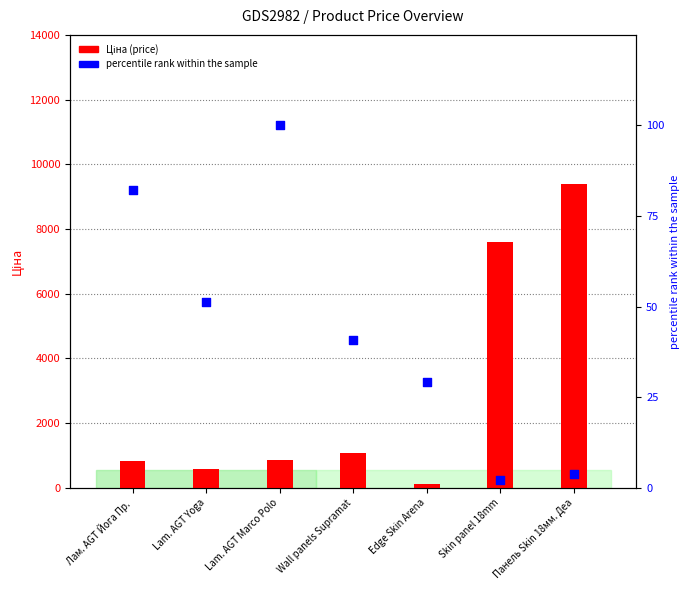

What are all the series names shown in the legend?

Ціна, percentile rank within the sample